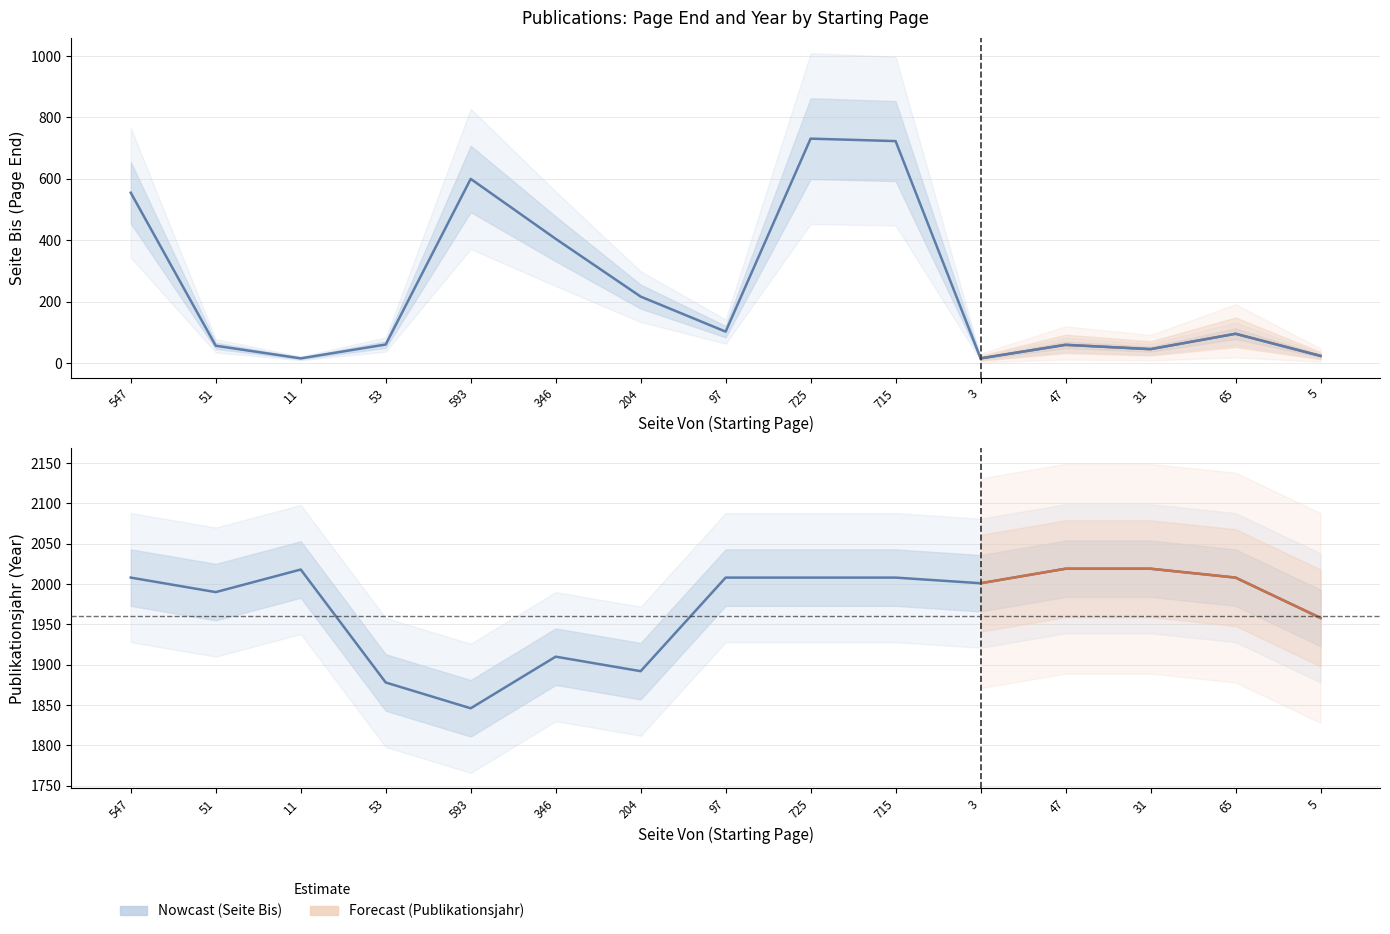

True or false: Publikationsjahr has more than 1 interior local peaks.

True